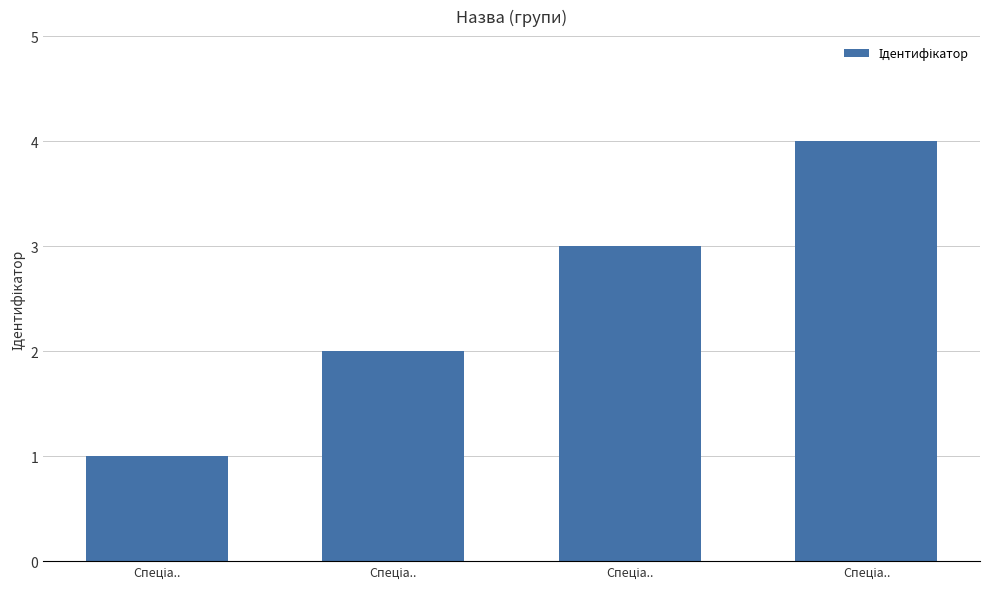

How many distinct data groups are displayed?

1